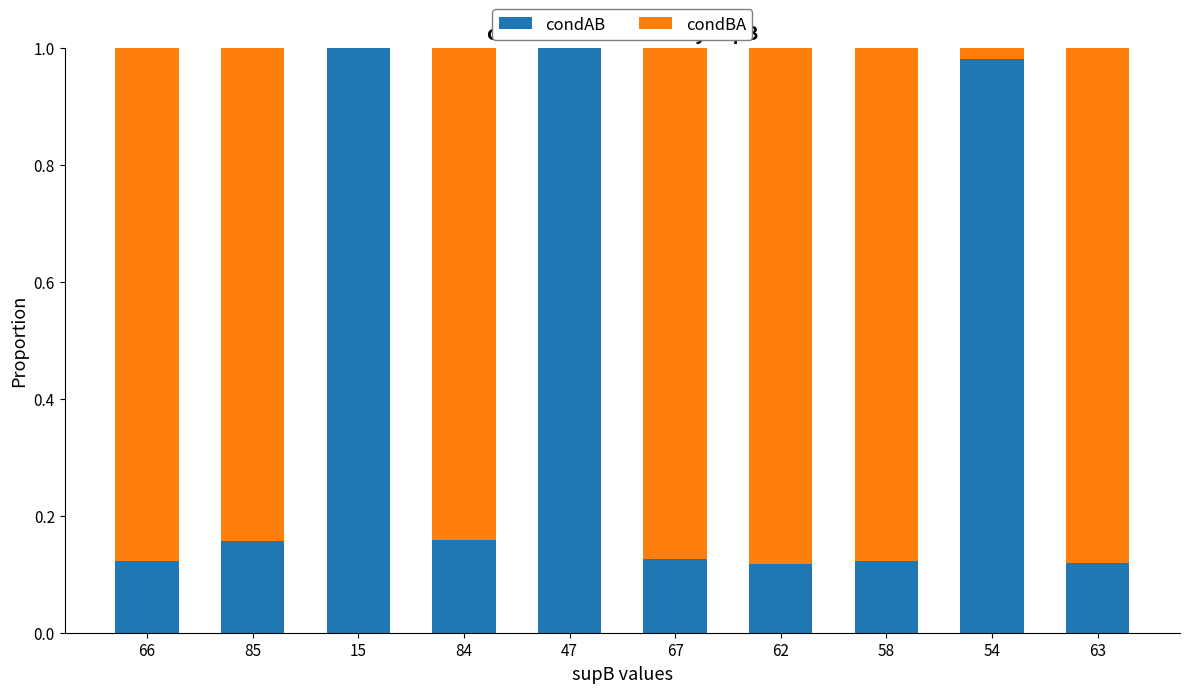

What position from the right is 63?

1